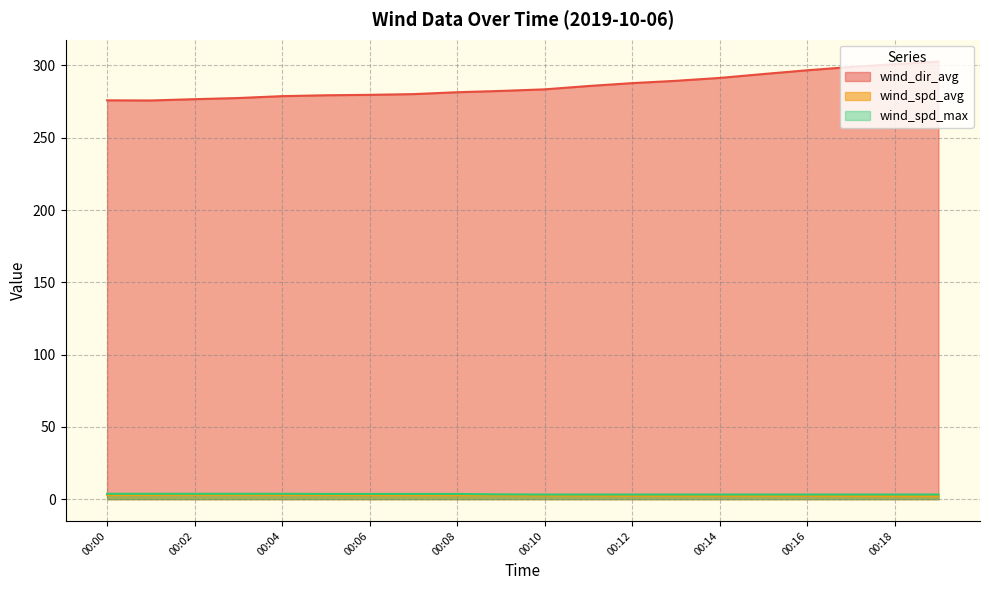

At how many categories does at least one series exceed 180?

20